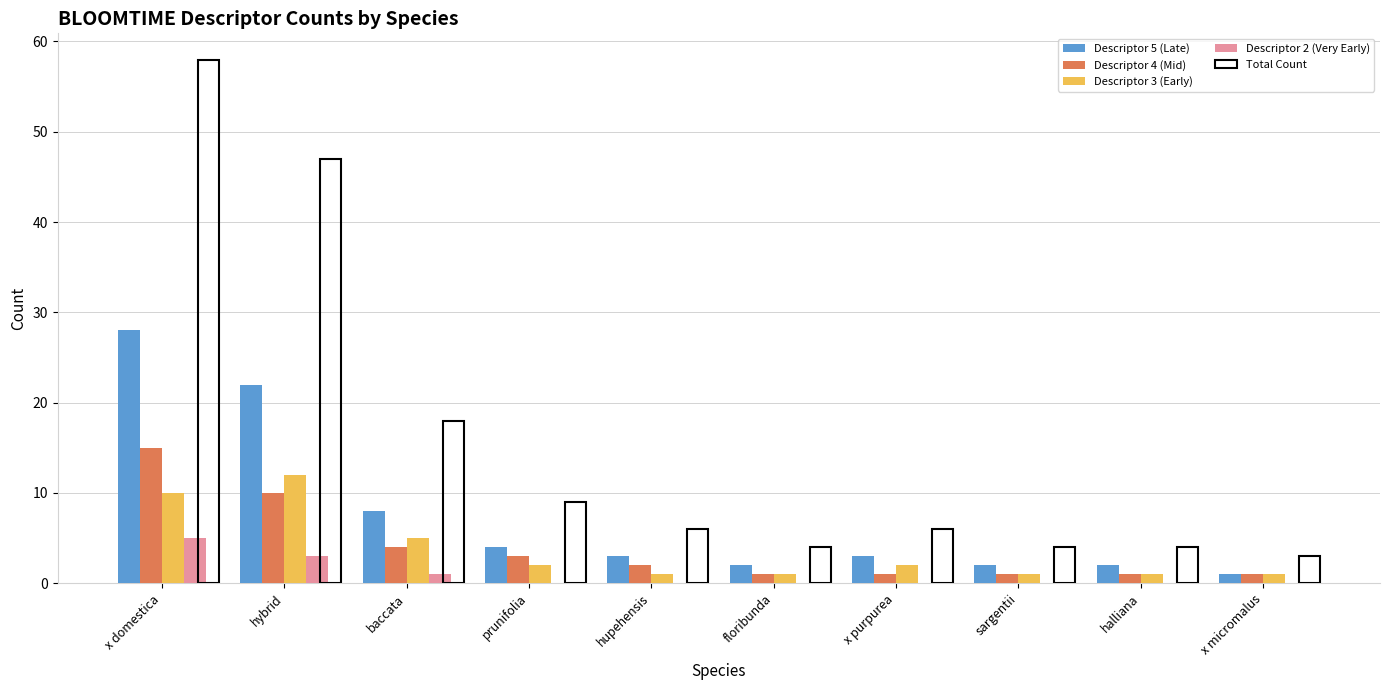

Are the bars horizontal?

No